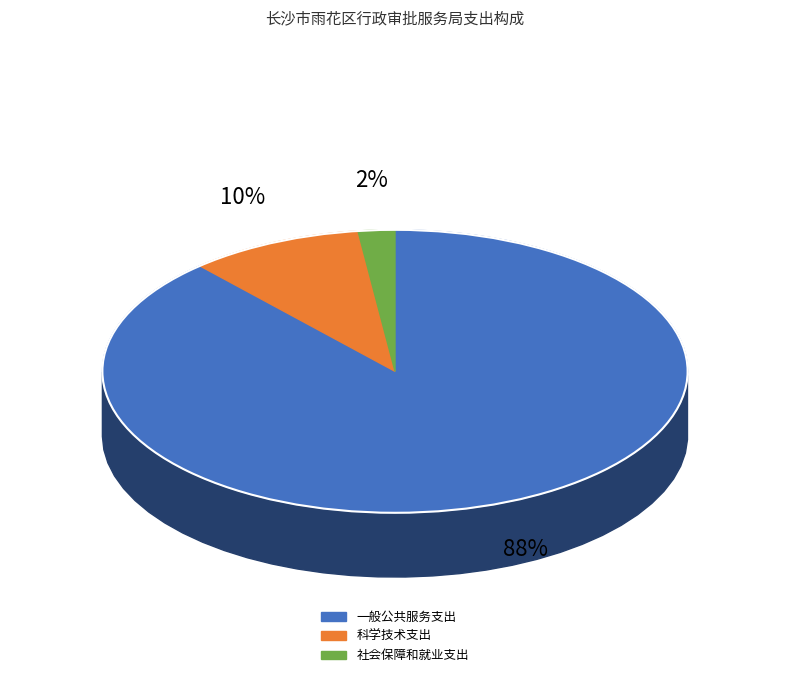

Rank the categories by value from highest to lowest.

一般公共服务支出, 科学技术支出, 社会保障和就业支出